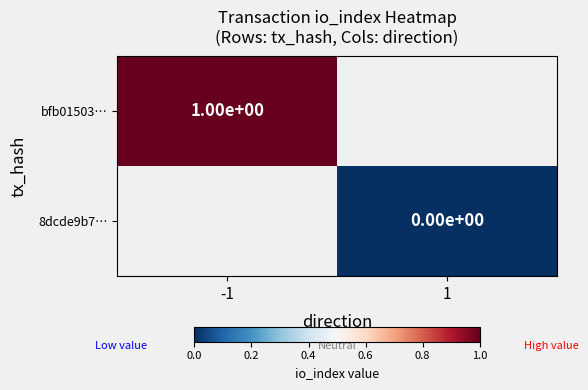

The value of bfb01503… at -1 is 1. True or false?

True